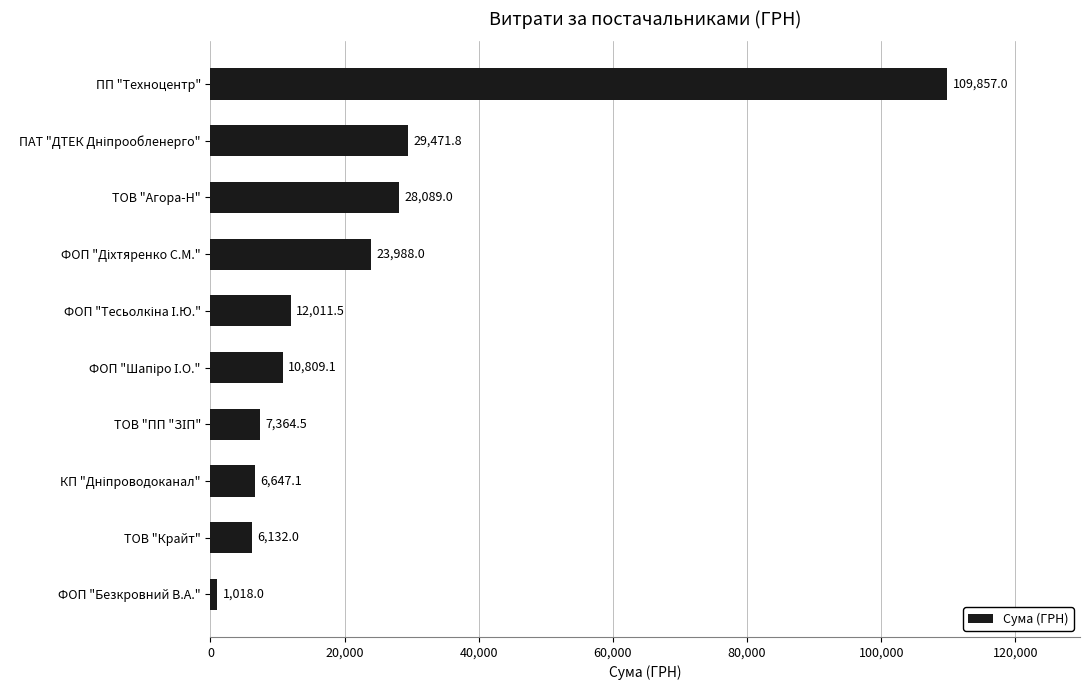

What is the sum of all values?

235388.0